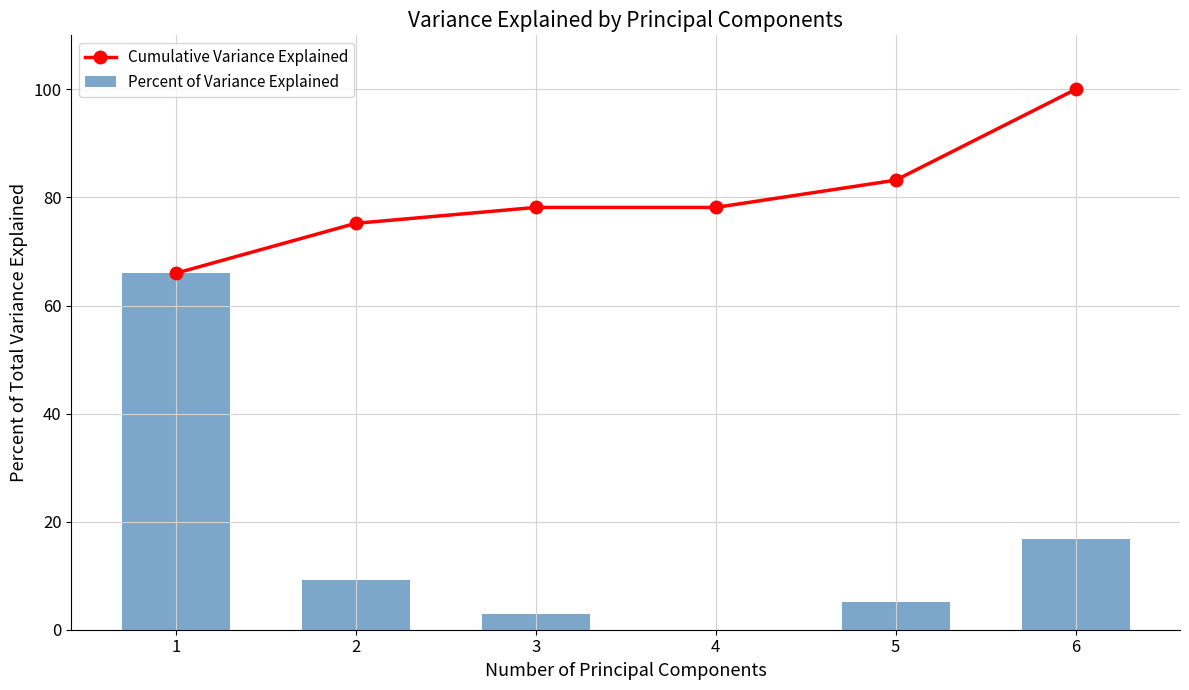

The value of Cumulative Variance Explained at 1 is 66.0. True or false?

True